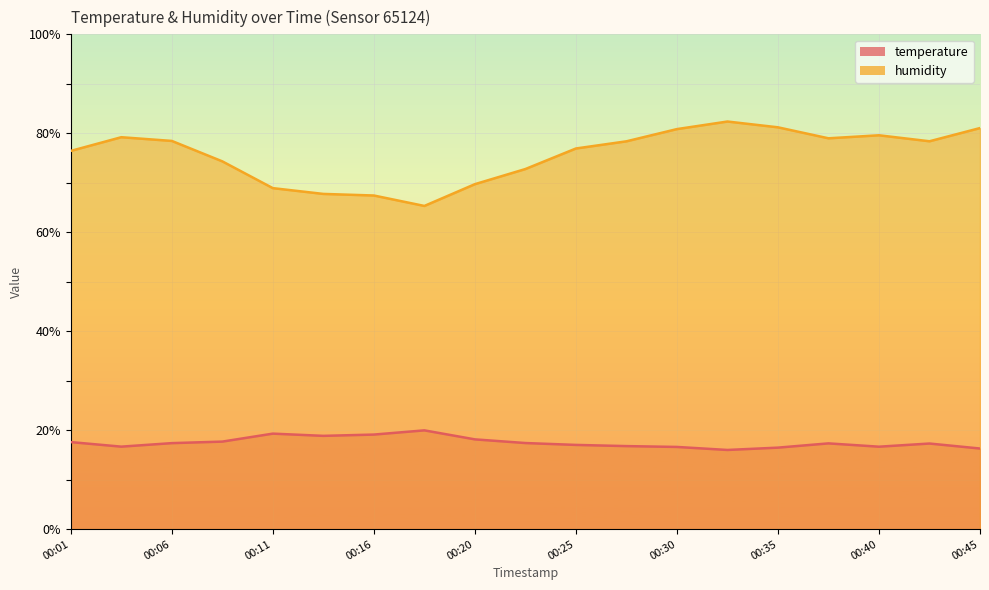

True or false: temperature has a value of 22.6 at 00:45.

False